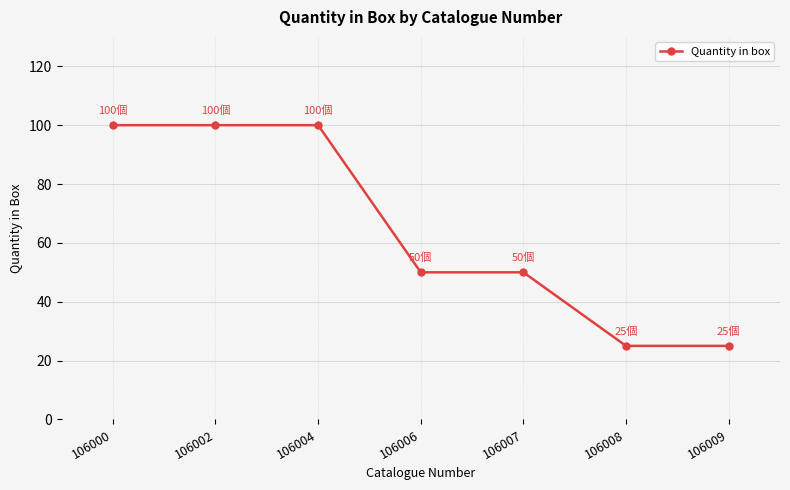

How many lines are shown in the chart?

1